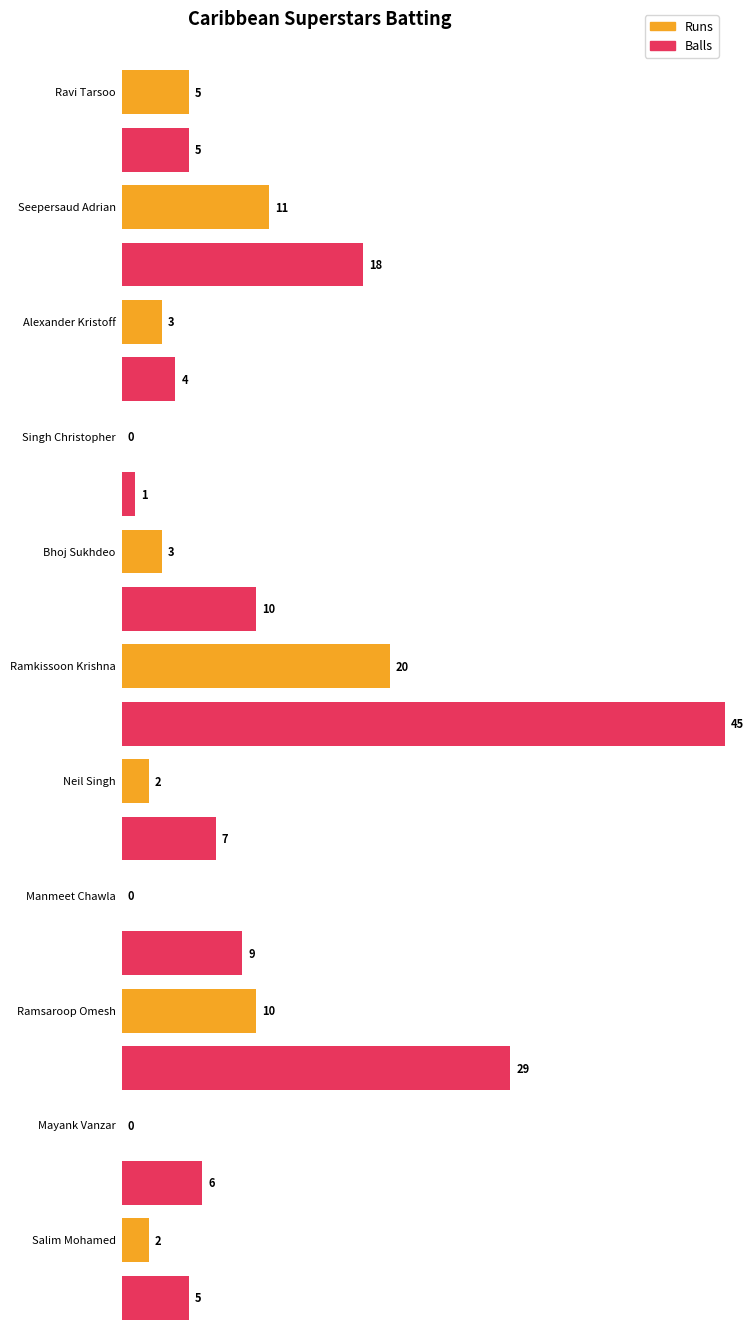

How many values in the Balls series are below 7?

5